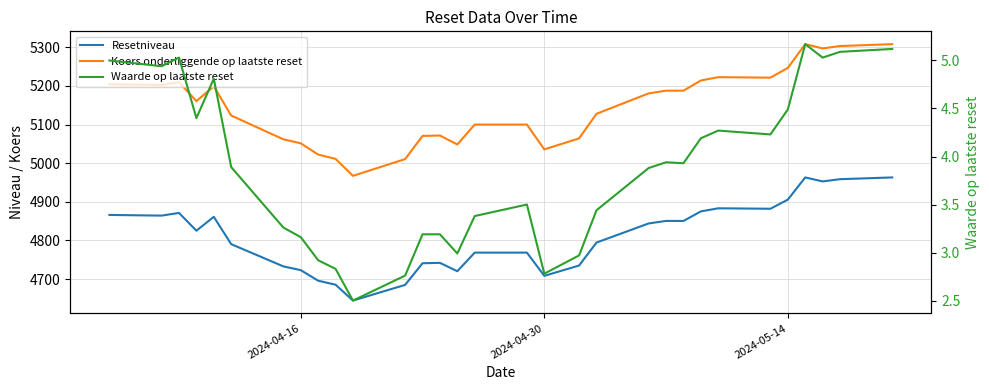

Count the number of data series in this chart.

3